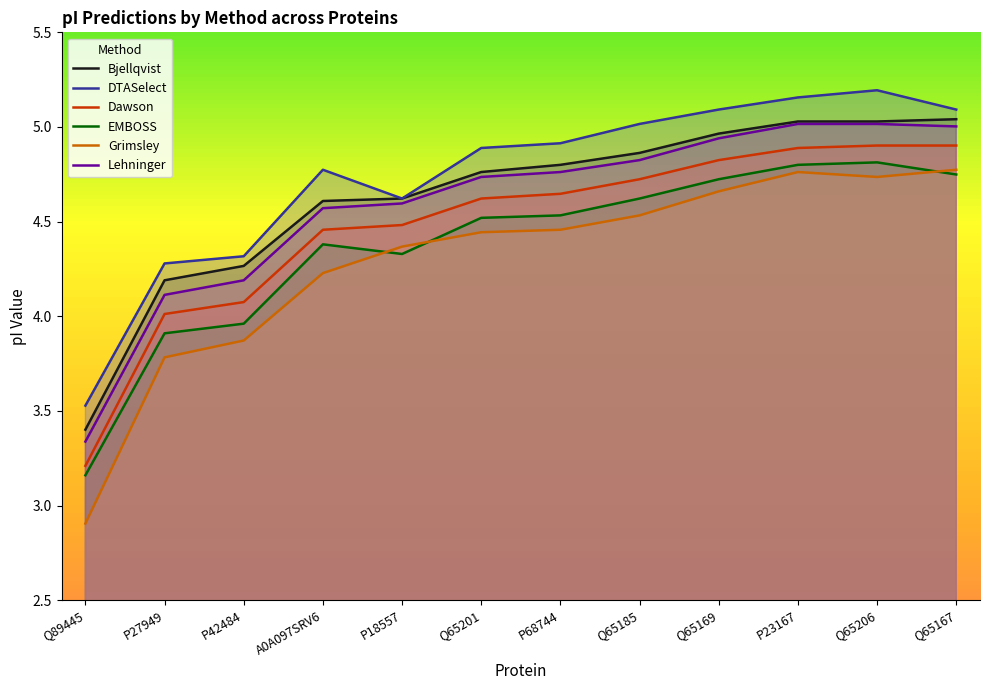

Reading right to left, what are all the values shown in this chart?

Bjellqvist: 5.0	5.0	5.0	5.0	4.9	4.8	4.8	4.6	4.6	4.3	4.2	3.4
DTASelect: 5.1	5.2	5.2	5.1	5.0	4.9	4.9	4.6	4.8	4.3	4.3	3.5
Dawson: 4.9	4.9	4.9	4.8	4.7	4.6	4.6	4.5	4.5	4.1	4.0	3.2
EMBOSS: 4.7	4.8	4.8	4.7	4.6	4.5	4.5	4.3	4.4	4.0	3.9	3.2
Grimsley: 4.8	4.7	4.8	4.7	4.5	4.5	4.4	4.4	4.2	3.9	3.8	2.9
Lehninger: 5.0	5.0	5.0	4.9	4.8	4.8	4.7	4.6	4.6	4.2	4.1	3.3